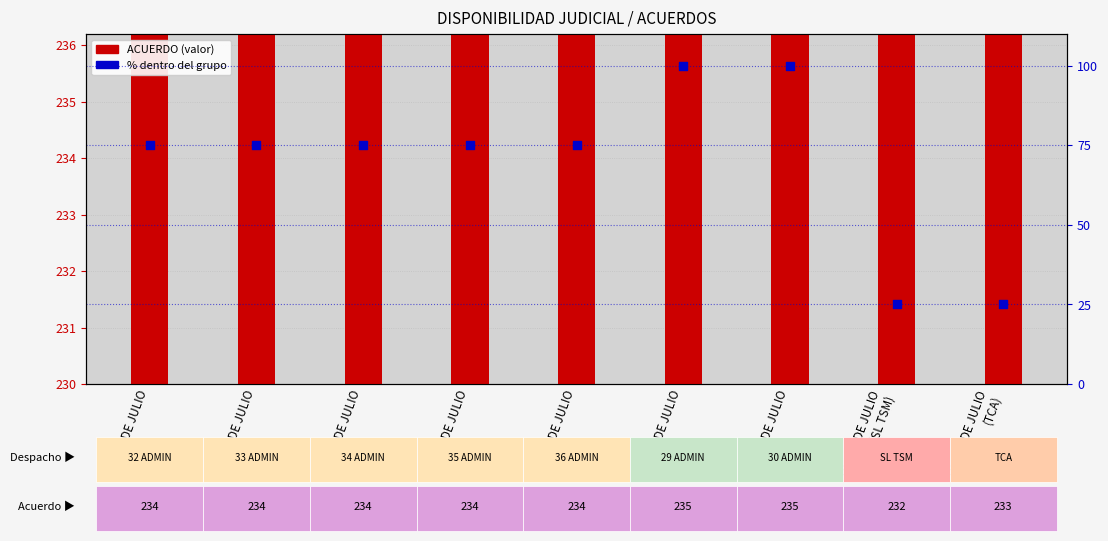

Is the value of % dentro del grupo at 14 DE JULIO greater than the value of ACUERDO at 16 DE JULIO?

No